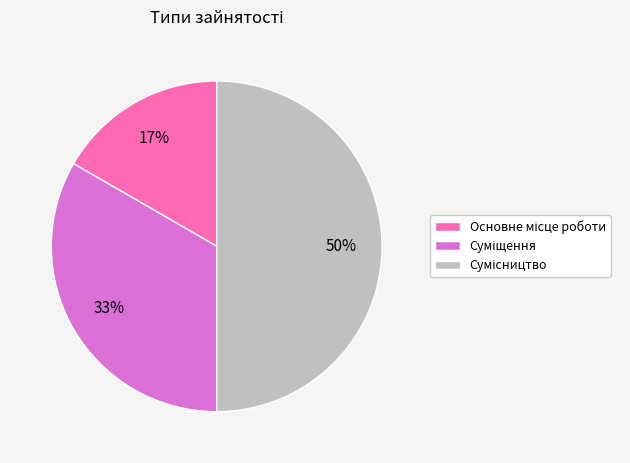

To the nearest percent, what is the difference between the largest and smallest slice percentages?

33%